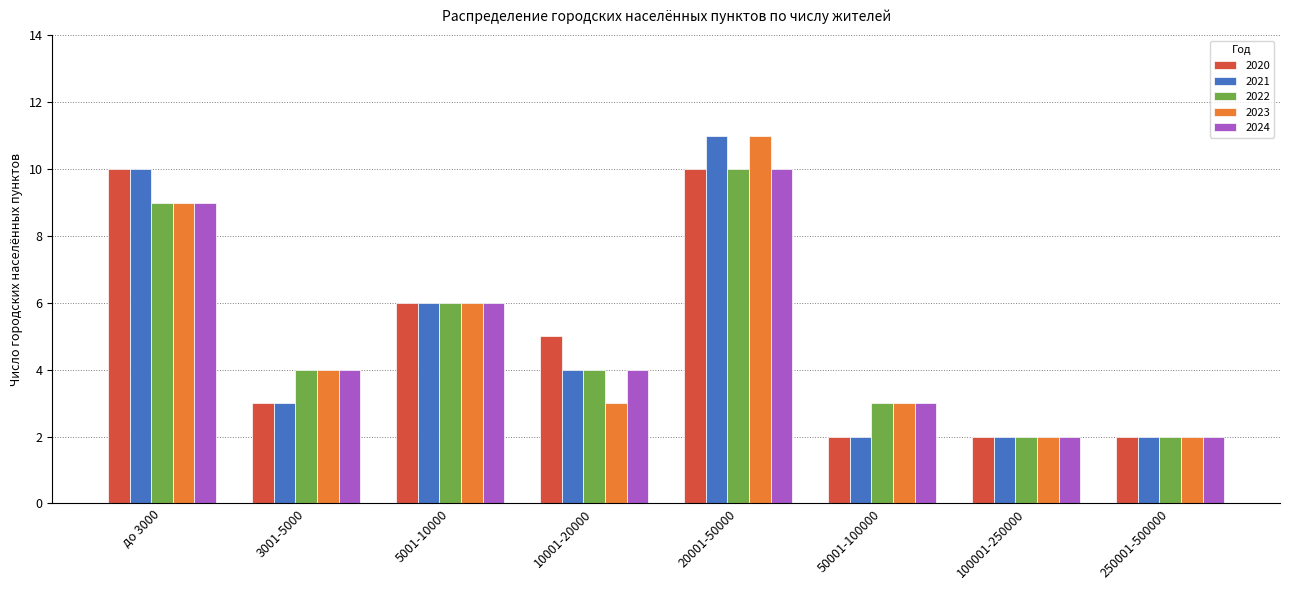

What is the label of the 6th bar from the right?

5001-10000